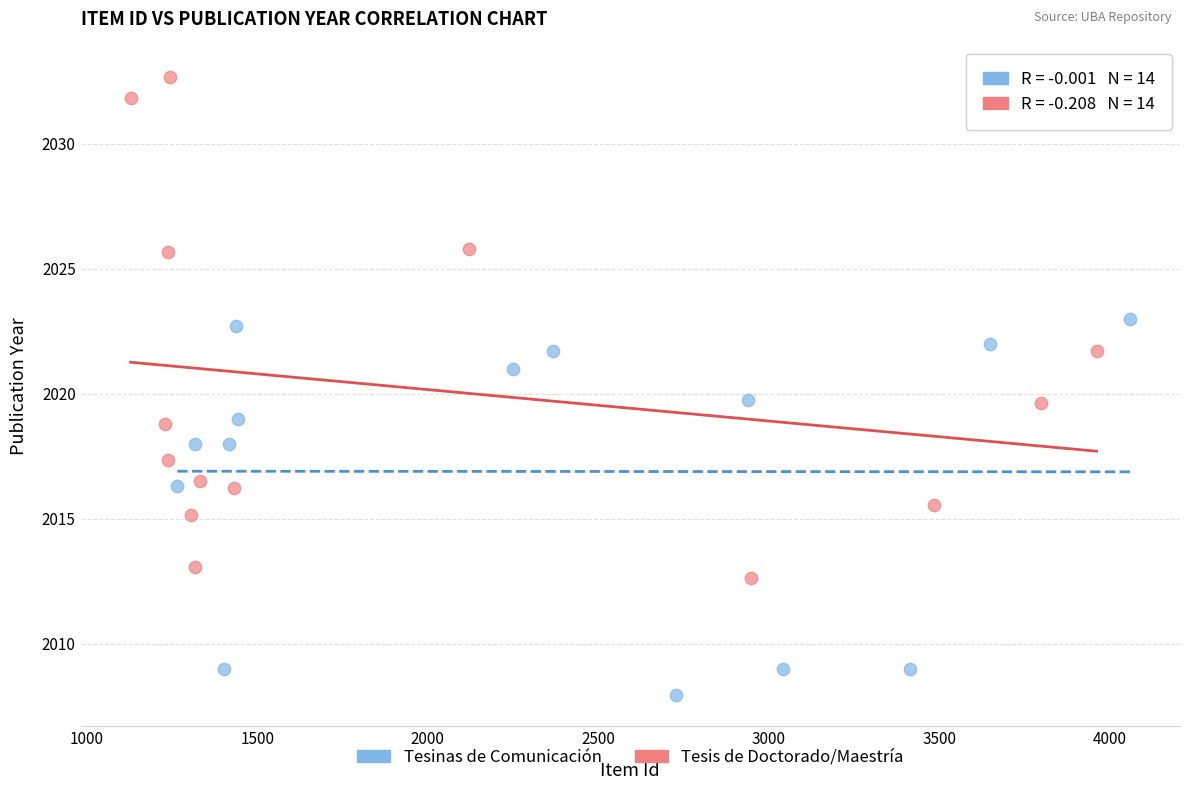

Which series has the widest spread of Y values?

Tesis de Doctorado/Maestría